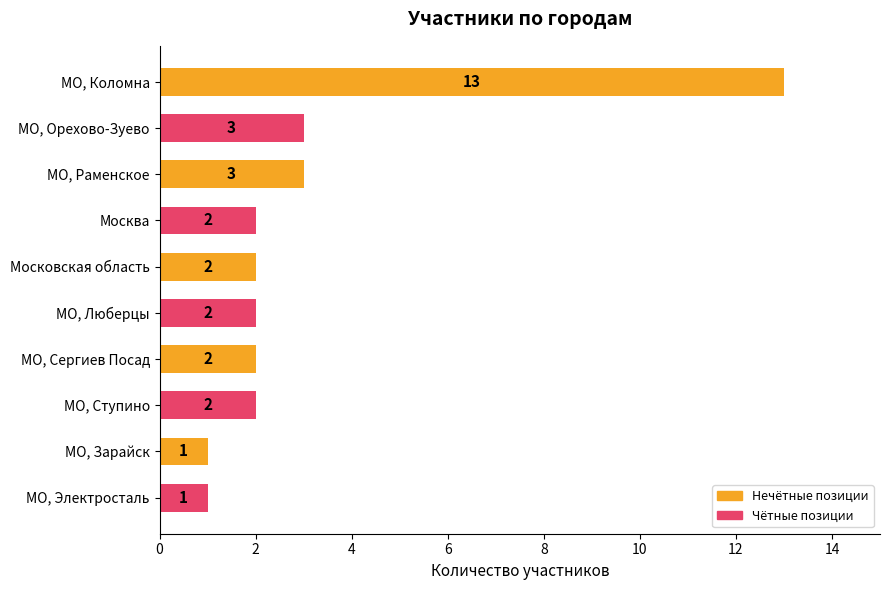

How many categories are shown in the chart?

10